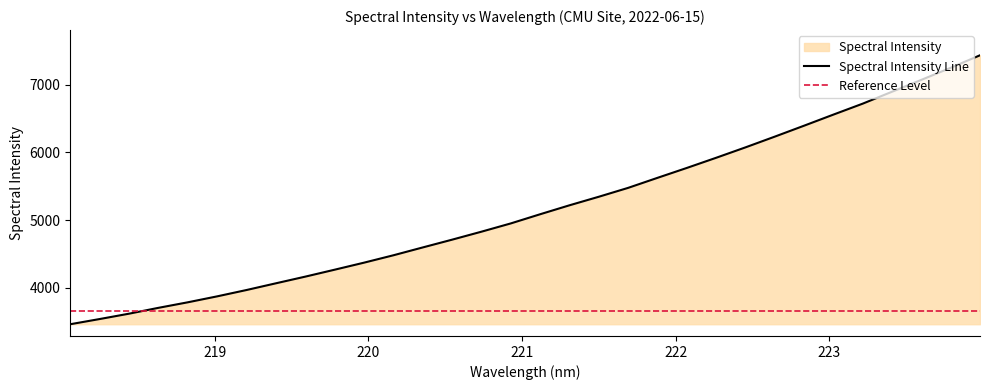

What is the maximum value shown in the chart?

7431.8